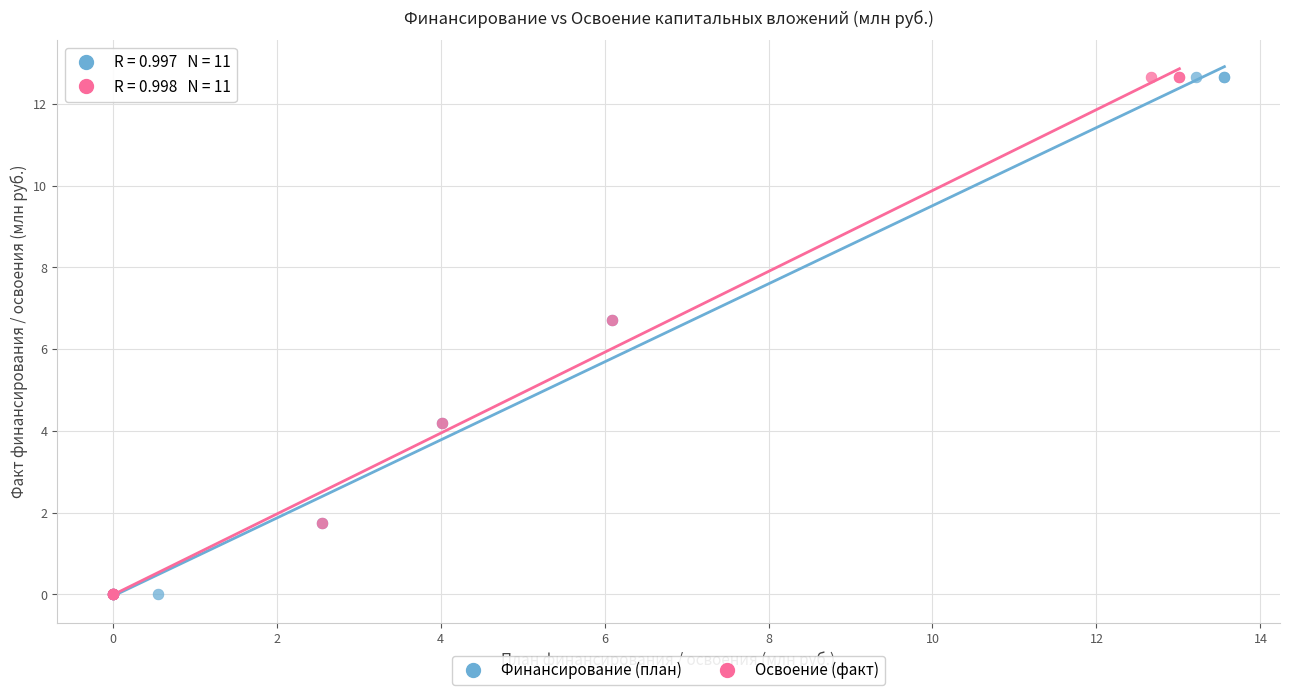

Which series has the largest Y range (max minus min)?

Финансирование (план)